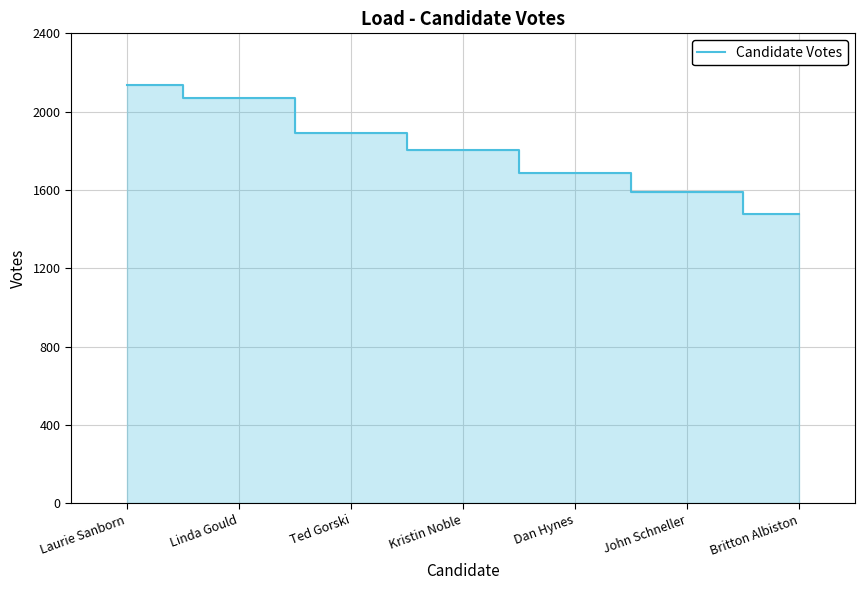

Read the value at Laurie Sanborn, to the nearest 10.

2140